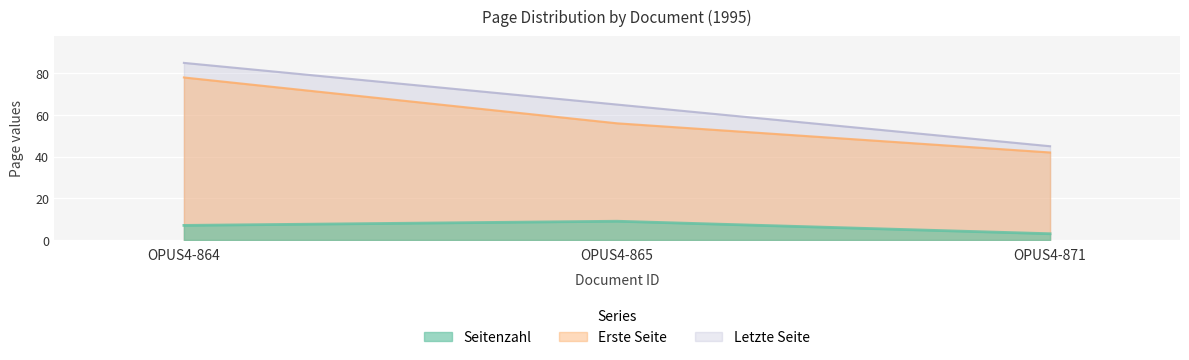

Is the value of Seitenzahl at OPUS4-871 greater than the value of Letzte Seite at OPUS4-865?

No